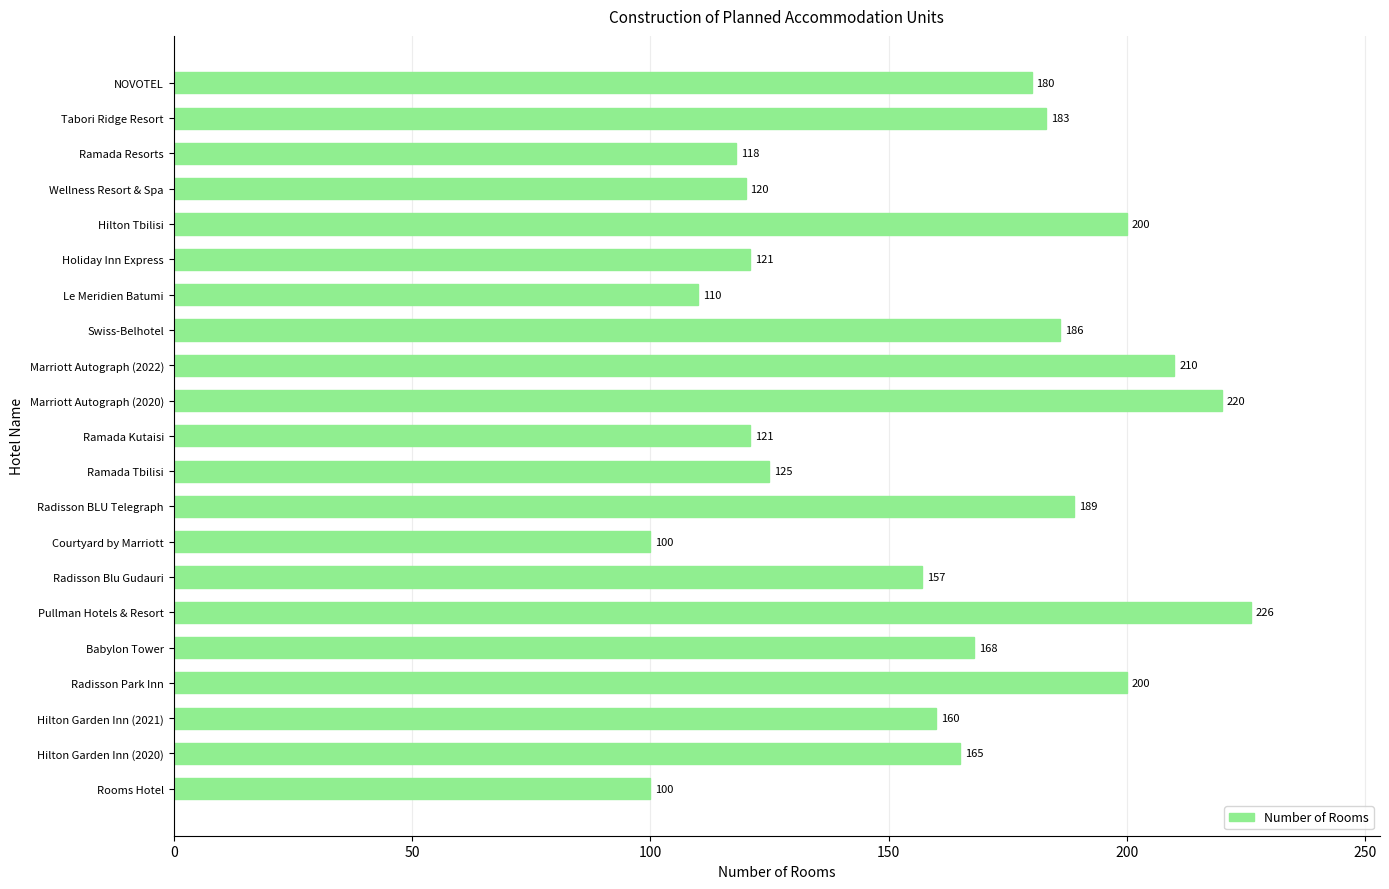

Reading top to bottom, list all the values displayed in this chart.

NOVOTEL=180	Tabori Ridge Resort=183	Ramada Resorts=118	Wellness Resort & Spa=120	Hilton Tbilisi=200	Holiday Inn Express=121	Le Meridien Batumi=110	Swiss-Belhotel=186	Marriott Autograph (2022)=210	Marriott Autograph (2020)=220	Ramada Kutaisi=121	Ramada Tbilisi=125	Radisson BLU Telegraph=189	Courtyard by Marriott=100	Radisson Blu Gudauri=157	Pullman Hotels & Resort=226	Babylon Tower=168	Radisson Park Inn=200	Hilton Garden Inn (2021)=160	Hilton Garden Inn (2020)=165	Rooms Hotel=100